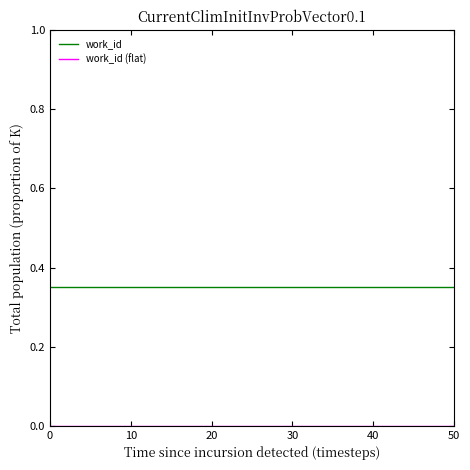

How many lines are shown in the chart?

2